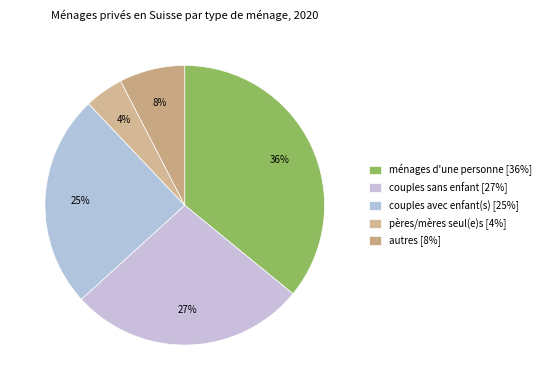

Is there a majority slice in this chart?

No